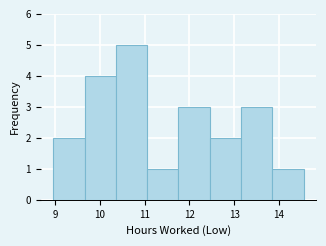

Reading left to right, list every bar in this chart as the range it spans on the x-axis followed by its height. Neither the bar edges nor the heights are printed on the chart, so give them approximately, as read against the axes.

9.0 to 9.7: 2
9.7 to 10.4: 4
10.4 to 11.1: 5
11.1 to 11.8: 1
11.8 to 12.5: 3
12.5 to 13.2: 2
13.2 to 13.9: 3
13.9 to 14.6: 1